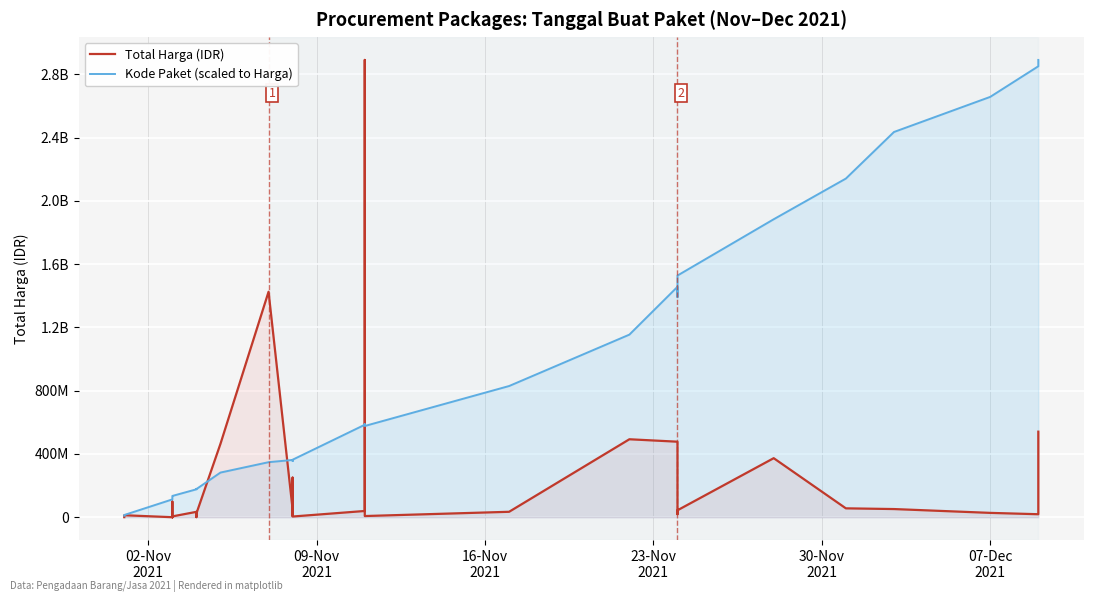

At how many categories does at least one series exceed 318987167?

21